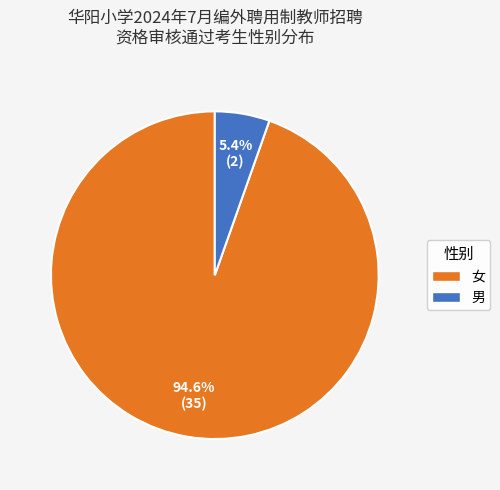

Which has a higher value, 男 or 女?

女